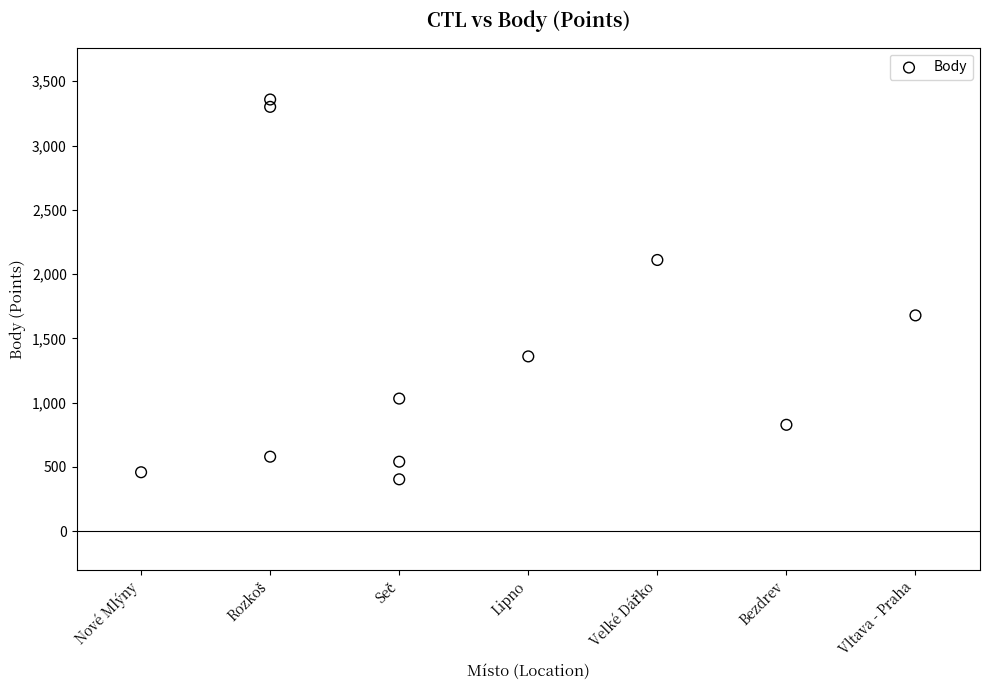

What is the average Y value?

1423